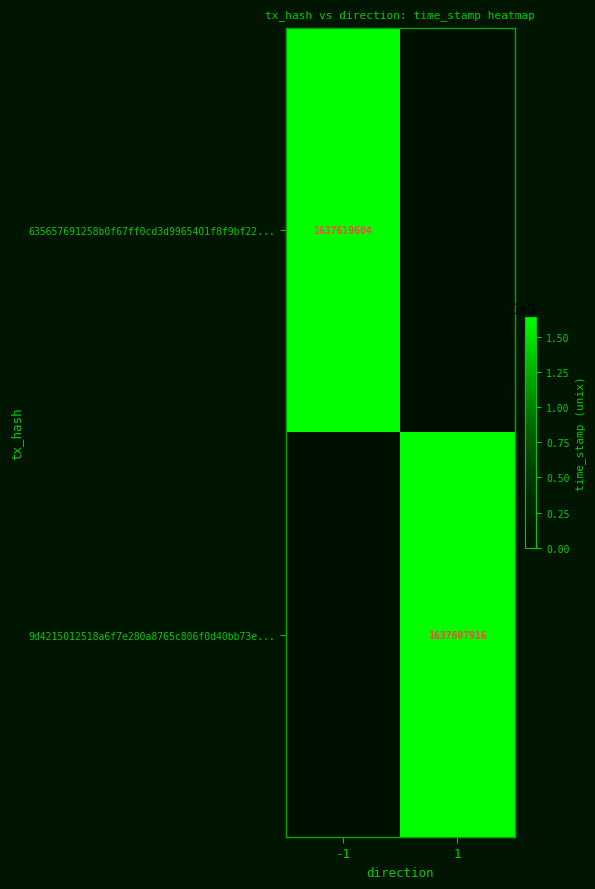

The 9d4215012518a6f7e280a8765c806f0d40bb73e... series shows 1637607916 at 1. True or false?

True